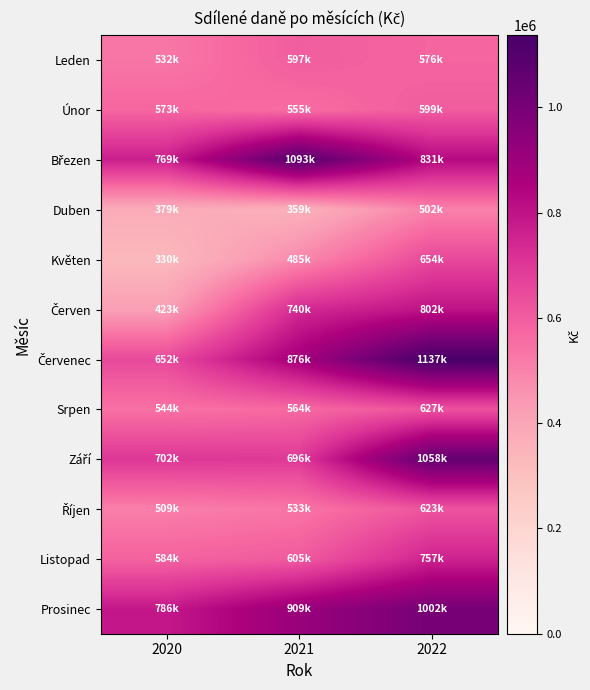

Which series has the widest spread of values?

Červenec